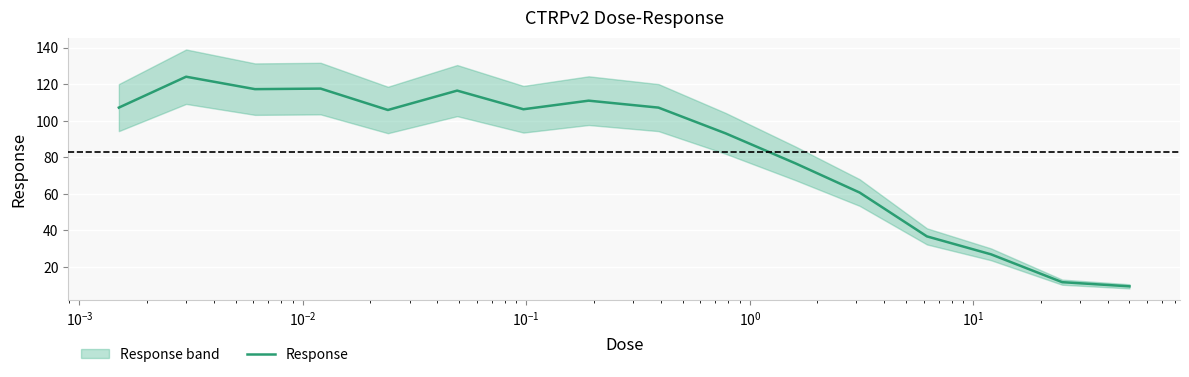

What is the maximum value for Response?

124.1